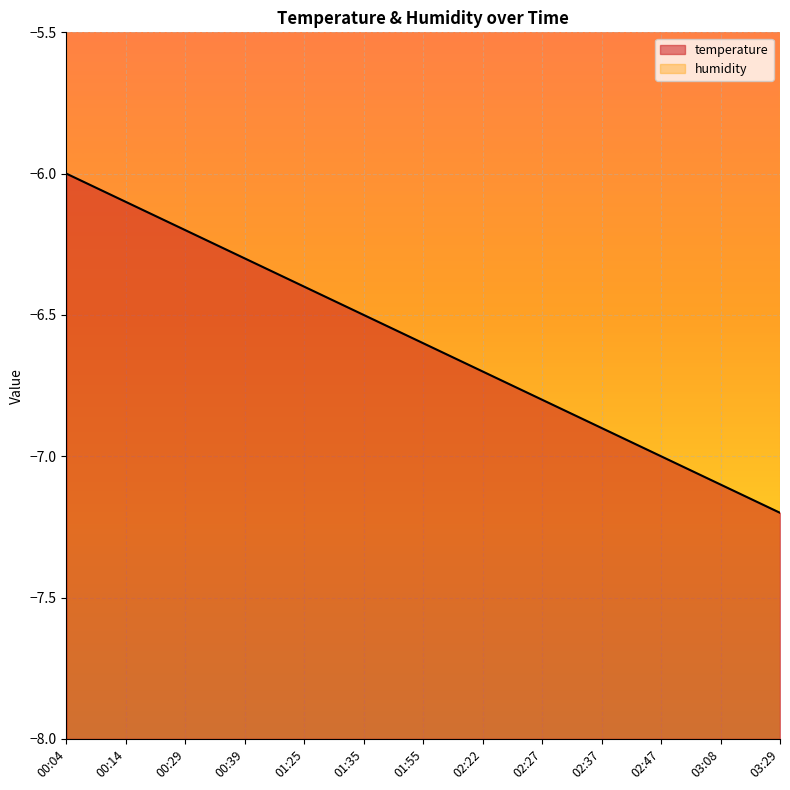

At which category does the chart reach its peak across all series?

00:04